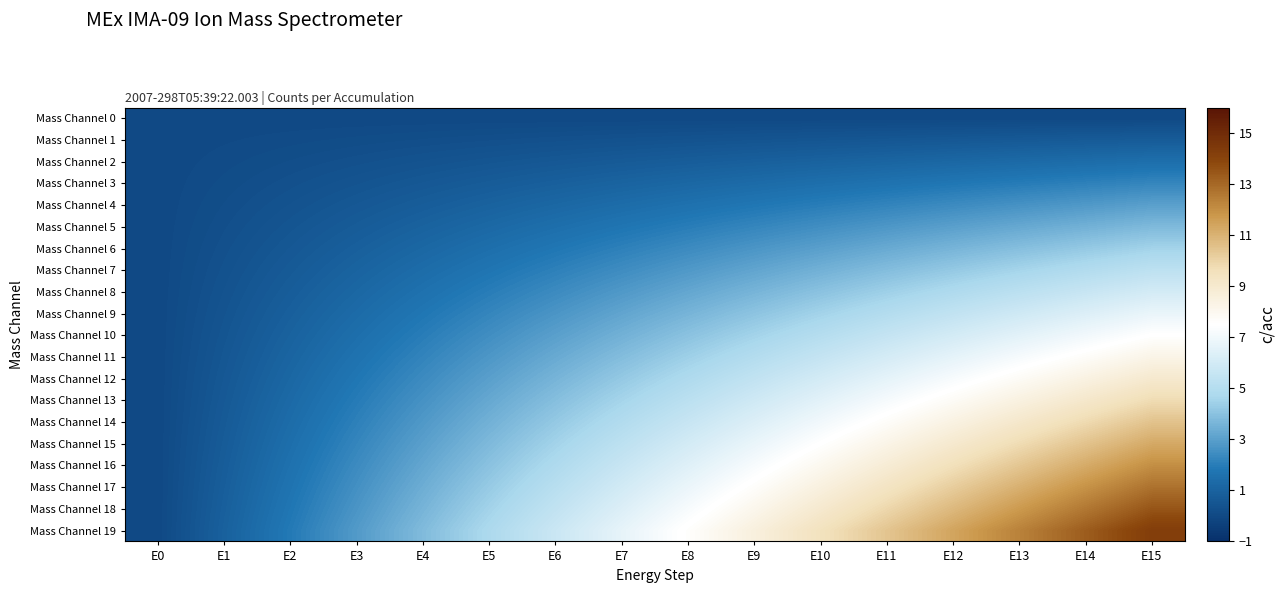

Between E6 and E14, which series saw the biggest shift?

Mass Channel 19